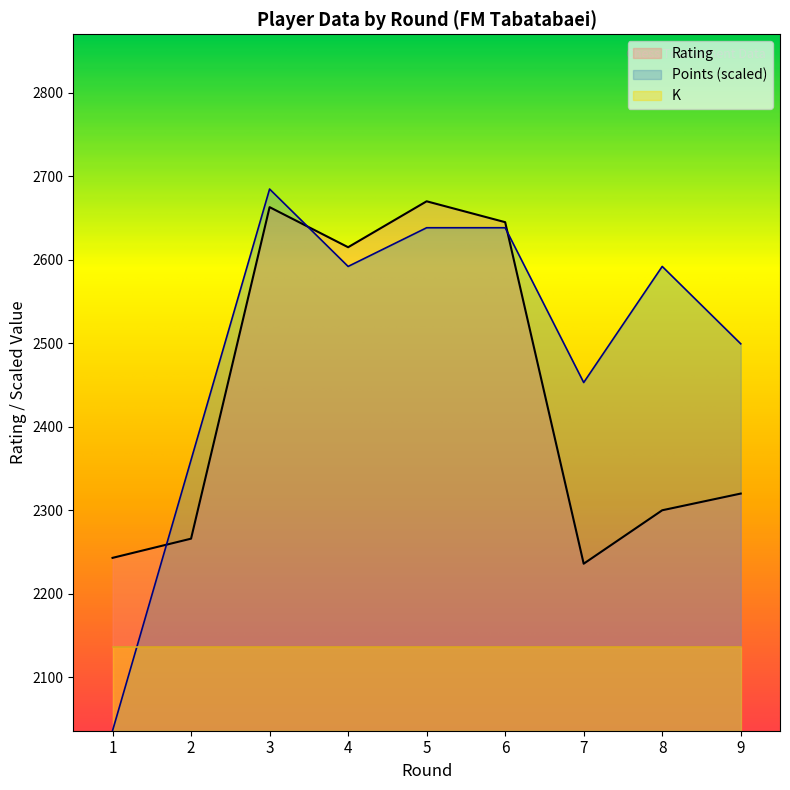

True or false: Rating and Points intersect in this chart.

True